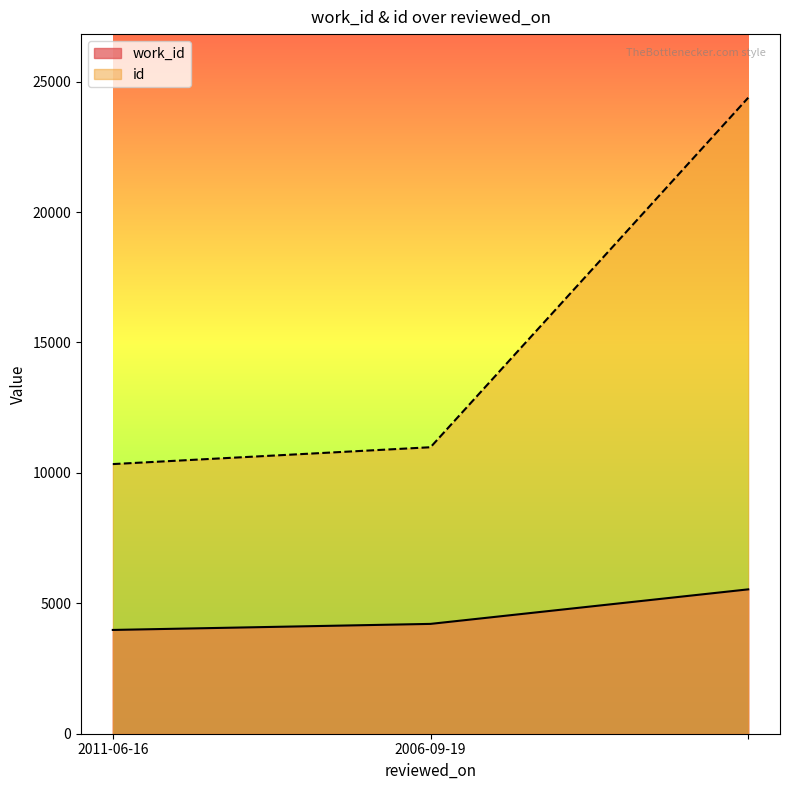

What is the label of the 2nd point from the right?

2006-09-19